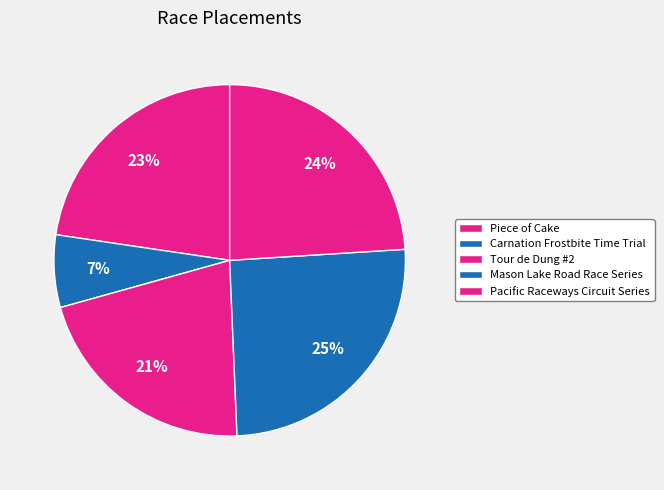

Count the number of slices in the pie.

5